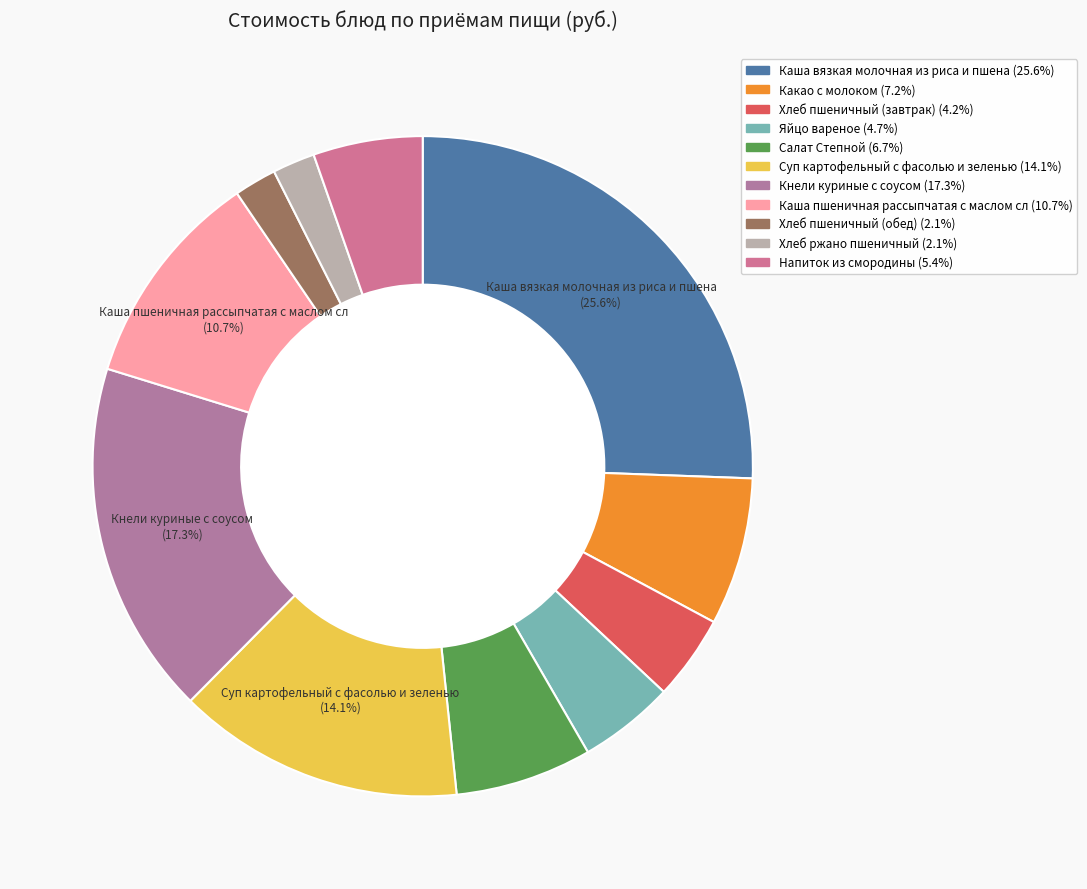

Do Хлеб ржано пшеничный and Какао с молоком together represent more than half of the pie?

No